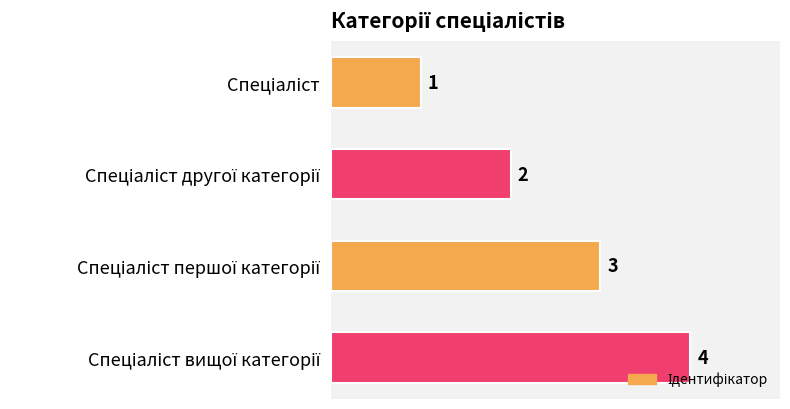

What is the greatest value displayed?

4